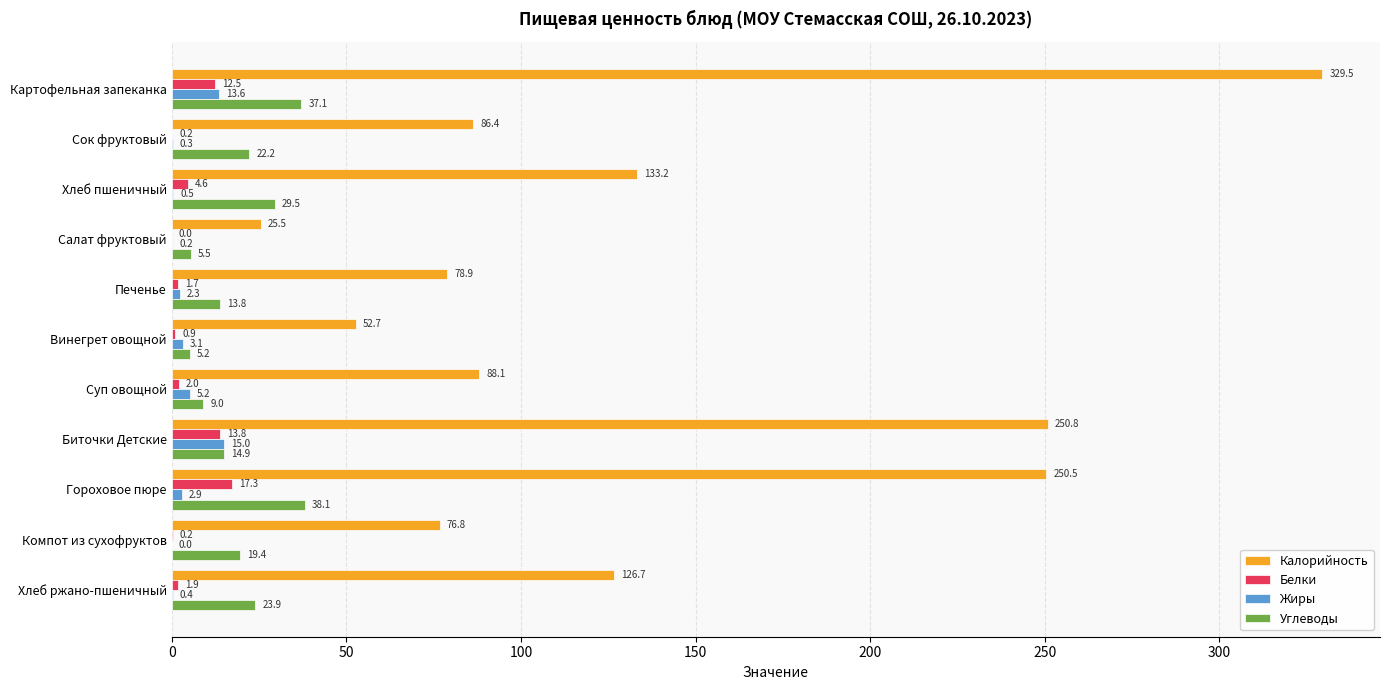

What is the sum of all Углеводы values?

218.7